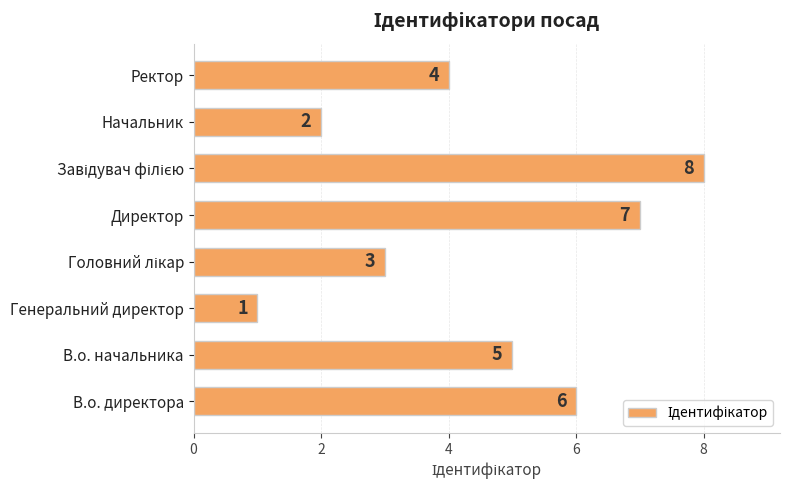

At which label is the value closest to 4?

Ректор